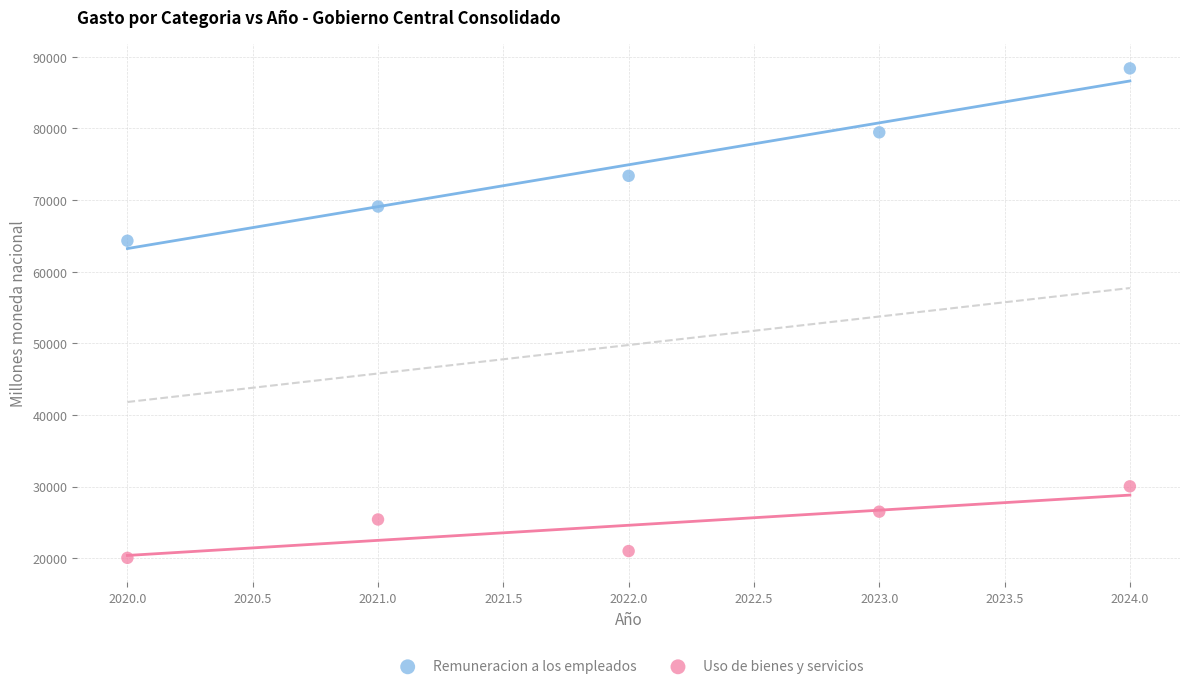

Across all series, what Y value is closest to 54217?

64323.6